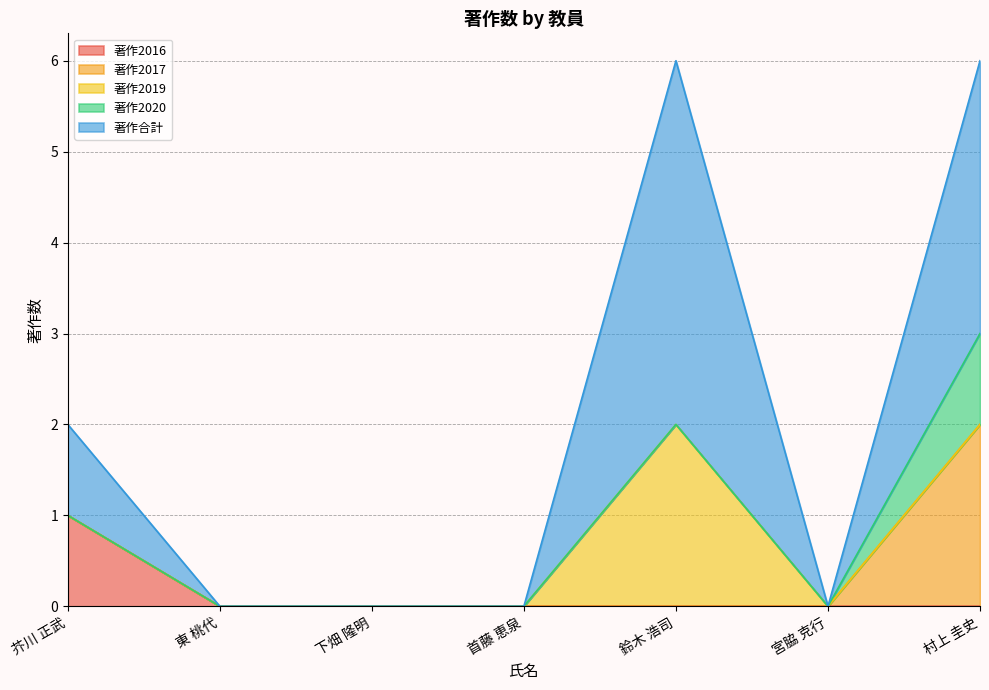

What is the difference between the maximum and second lowest values in the 著作合計 series?

4